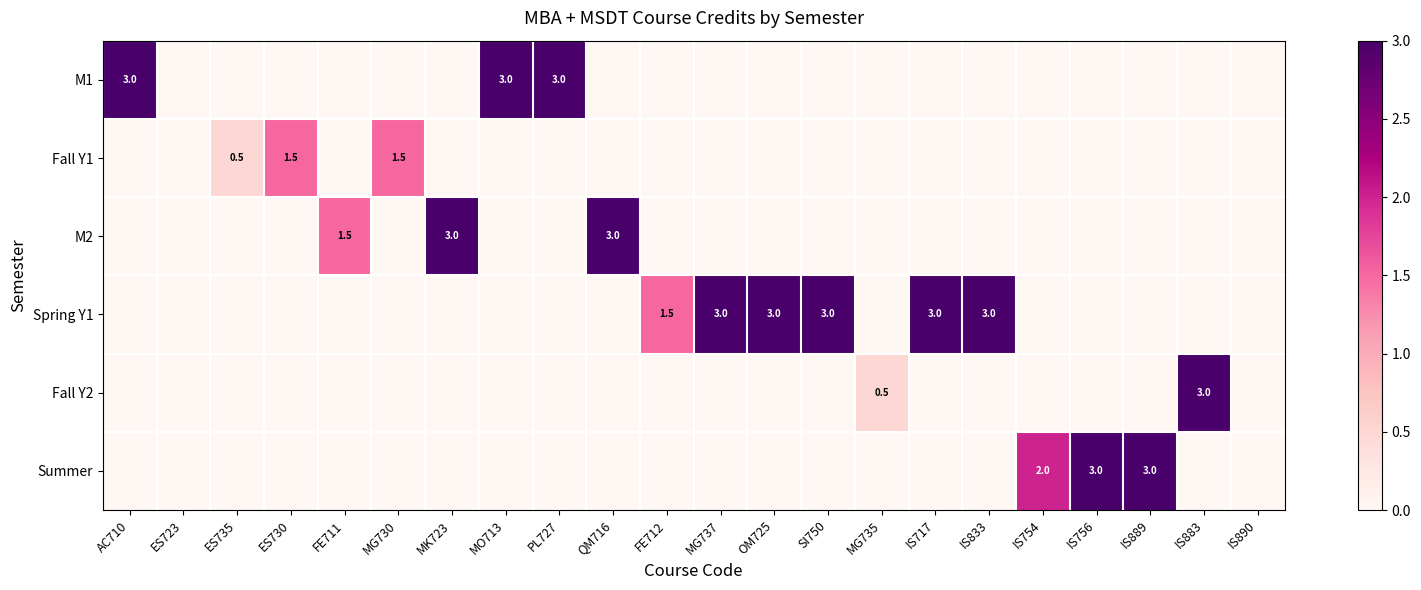

The M1 series shows 3.0 at PL727. True or false?

True